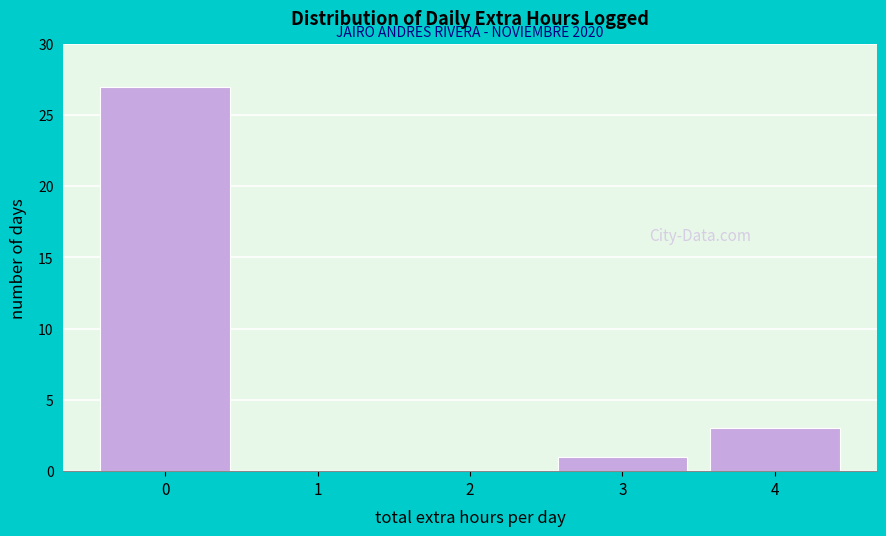

Reading left to right, transcribe all the data shown in this chart.

0=27	1=0	2=0	3=1	4=3